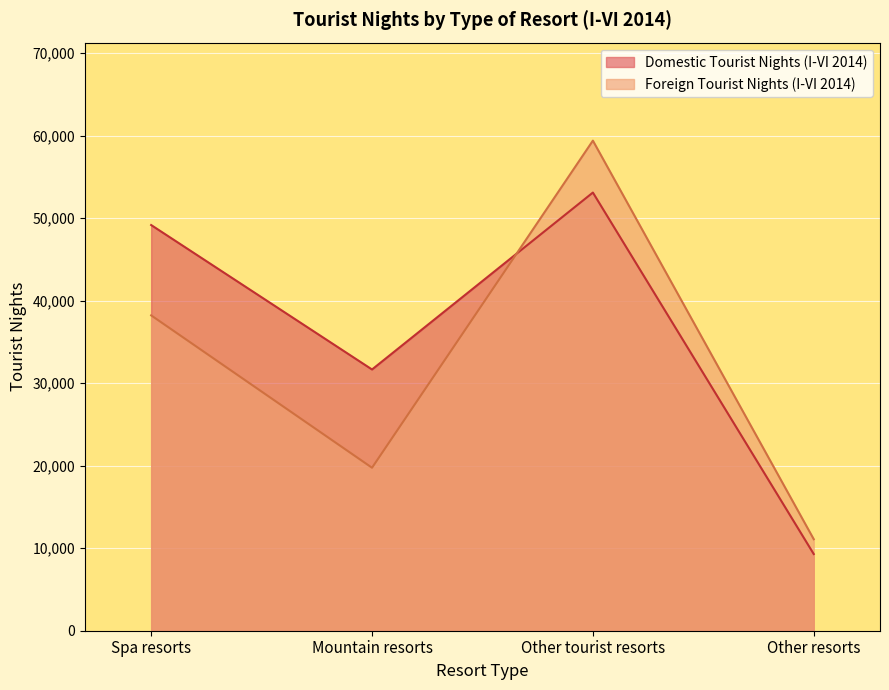

What is the value of the Domestic Tourist Nights (I-VI 2014) point at the 4th from the left?

9291